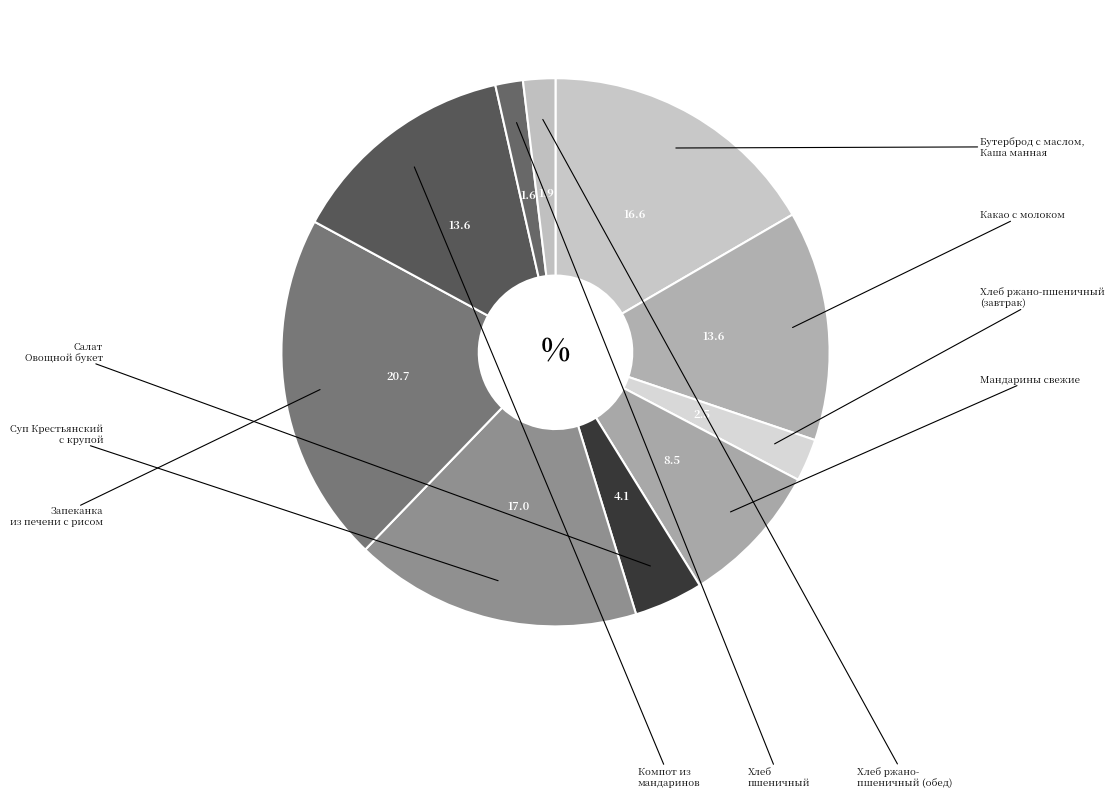

To the nearest percent, what is the average slice percentage?

10%